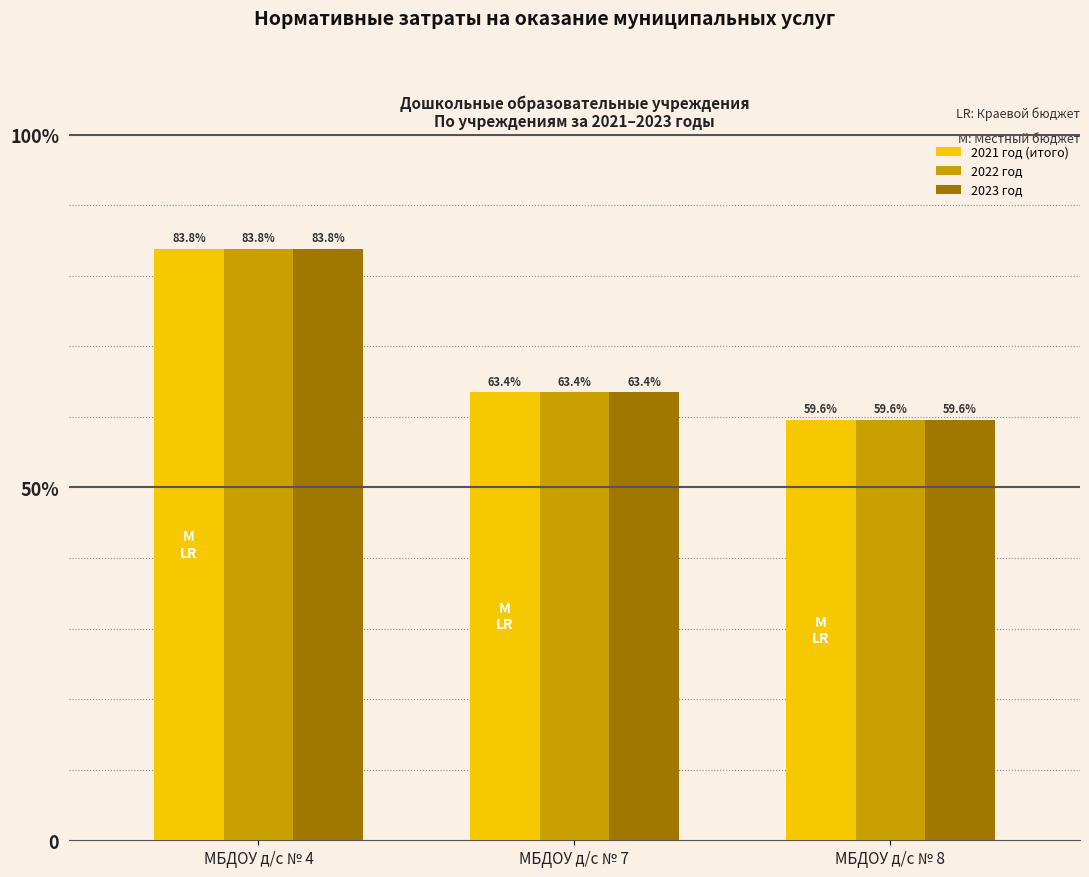

What is the value of the 2023 год bar at the 2nd from the left?

19032971.2